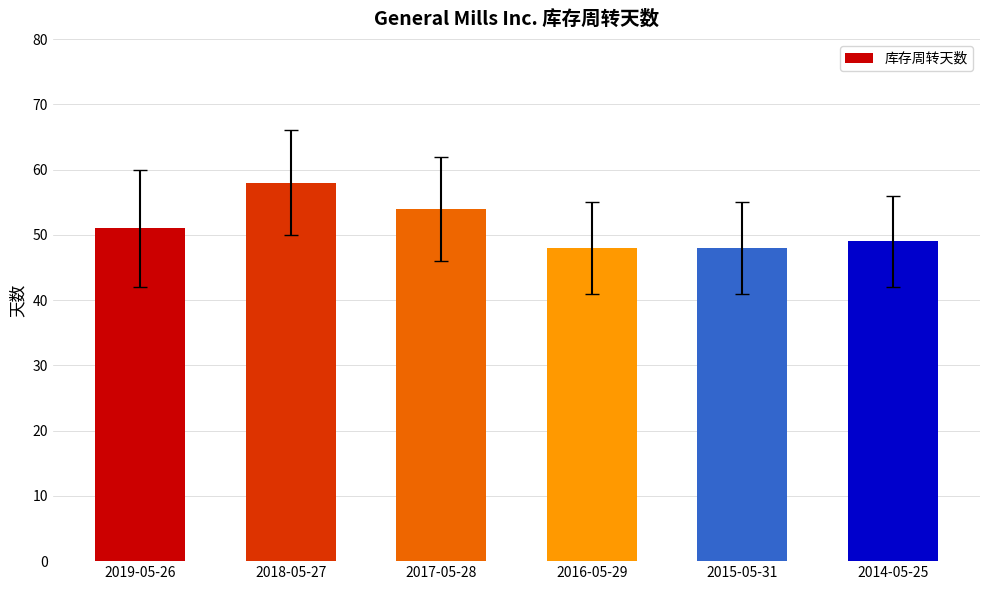

The chart shows a value of 13 at 2017-05-28. True or false?

False